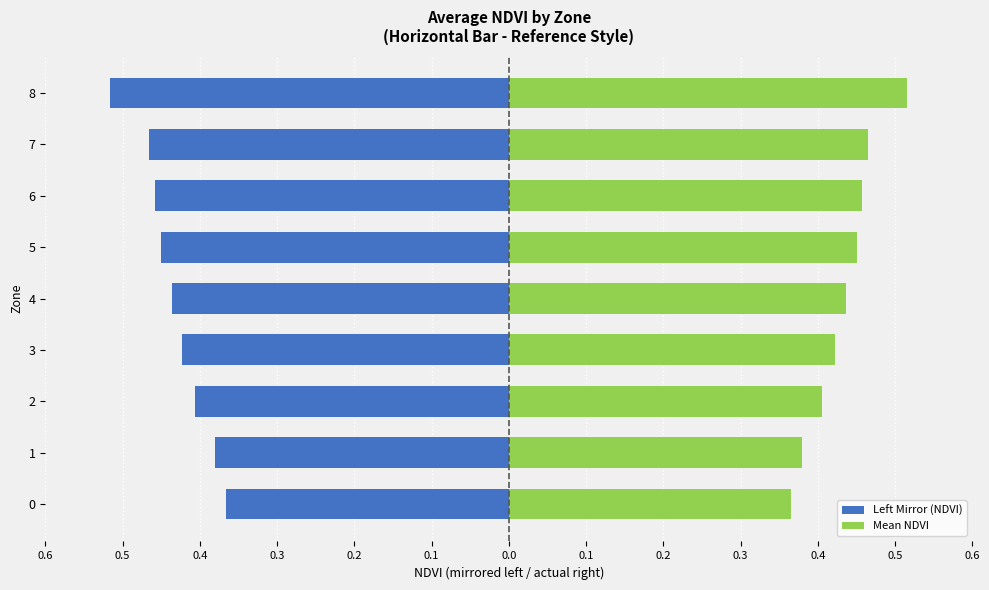

What is the lowest value of the Mean NDVI series?

0.4